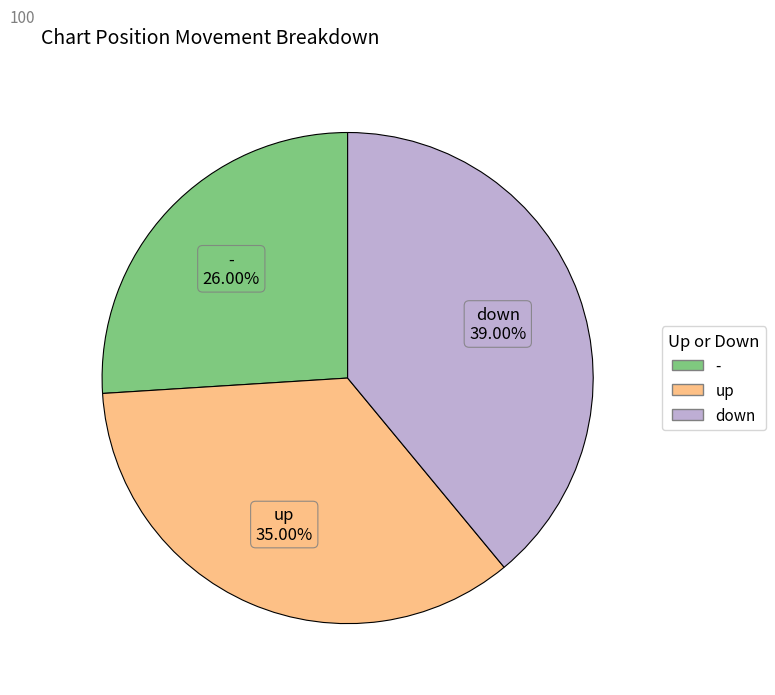

The down slice represents 39% of the pie. True or false?

True